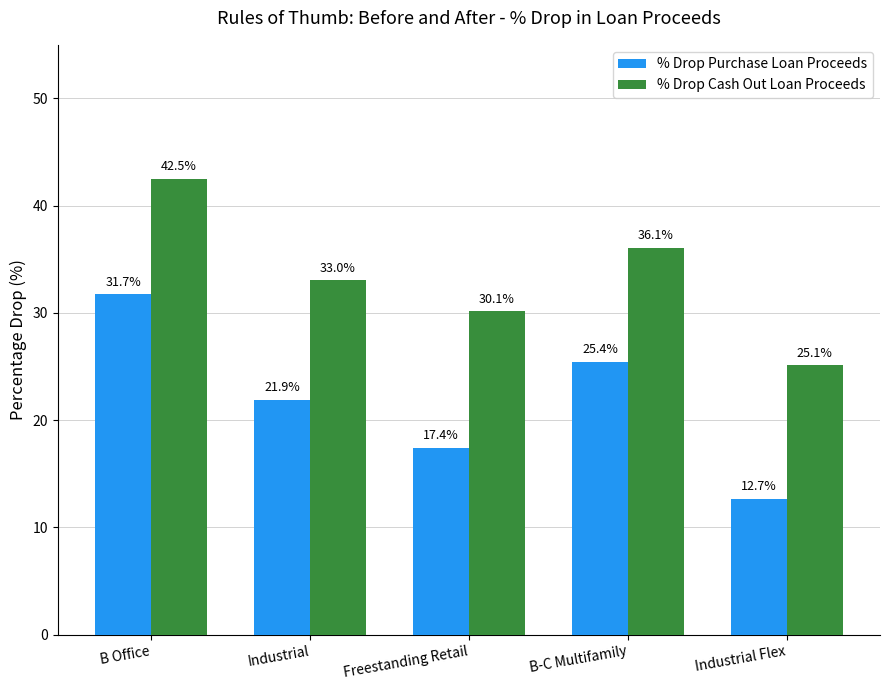

How many values in the % Drop Cash Out Loan Proceeds series are below 33?

2